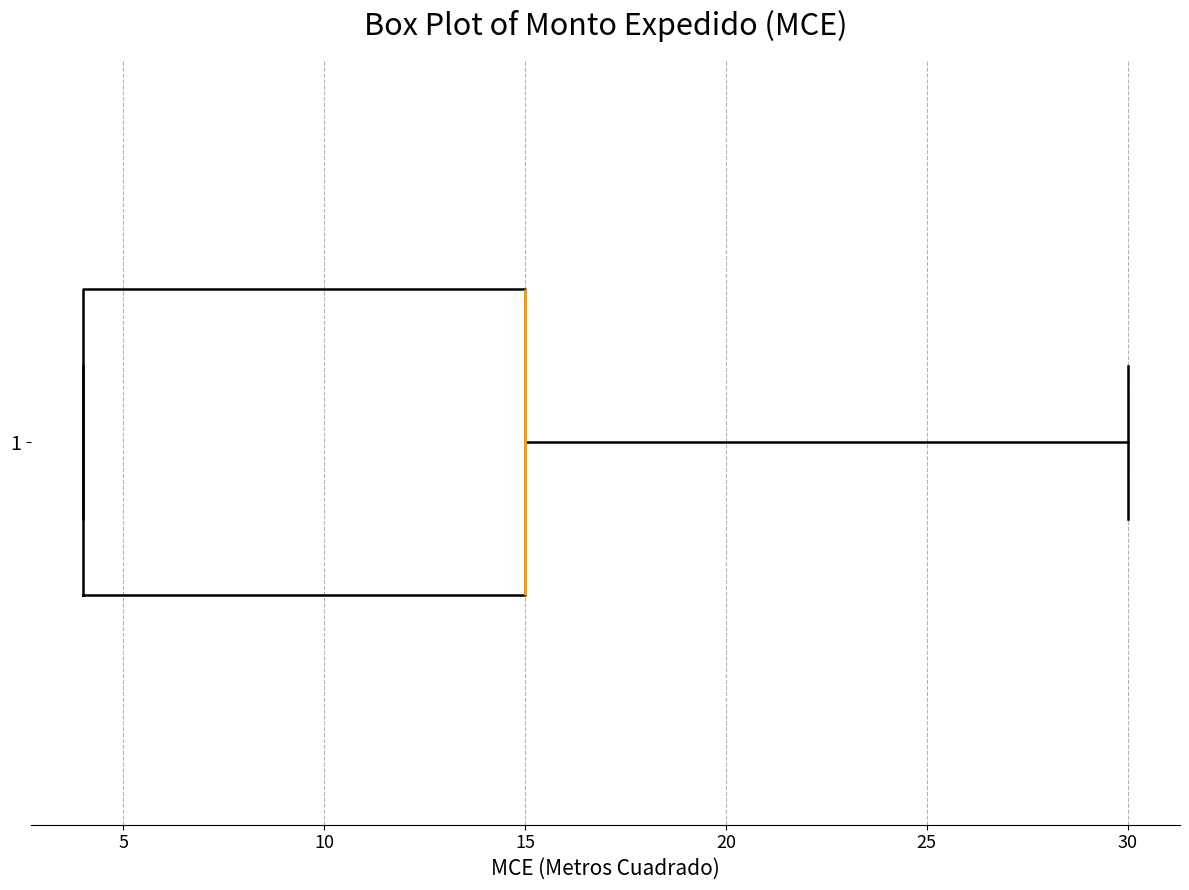

Read this box plot against the x-axis: the position of the median line, the range covered by the box, and the ends of both whiskers. The values are not printed on the chart, so give them approximately, as read against the axis.

median 15 (drawn on the box's right edge), box 4 to 15, whiskers 4 to 30